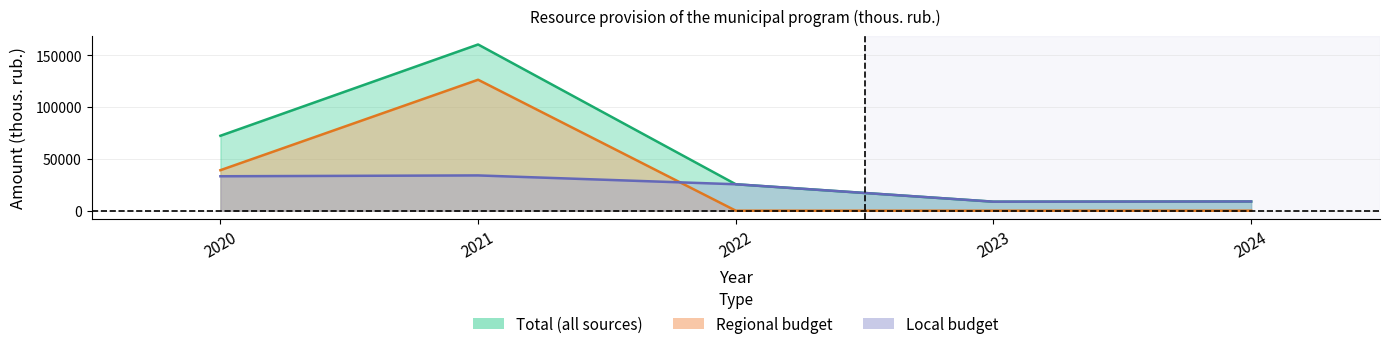

Rank the series by their maximum value, from highest to lowest.

total, regional, local